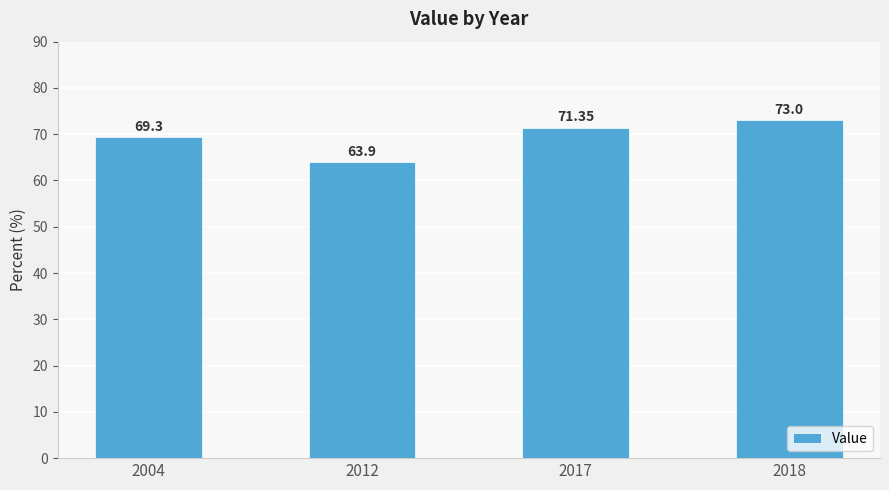

Which has a higher value, 2012 or 2017?

2017